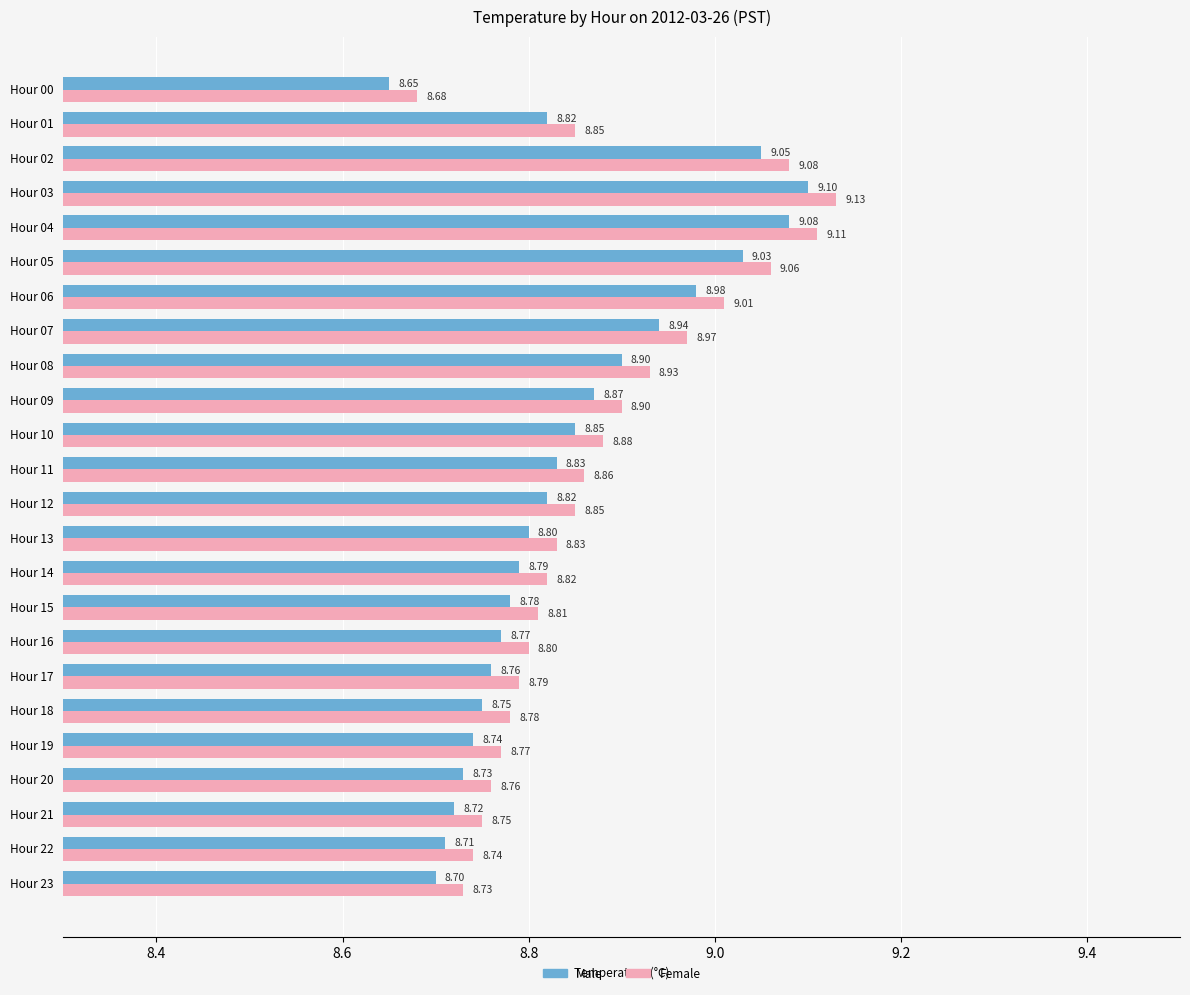

At Hour 03, list the series in order from smallest to largest.

Male, Female